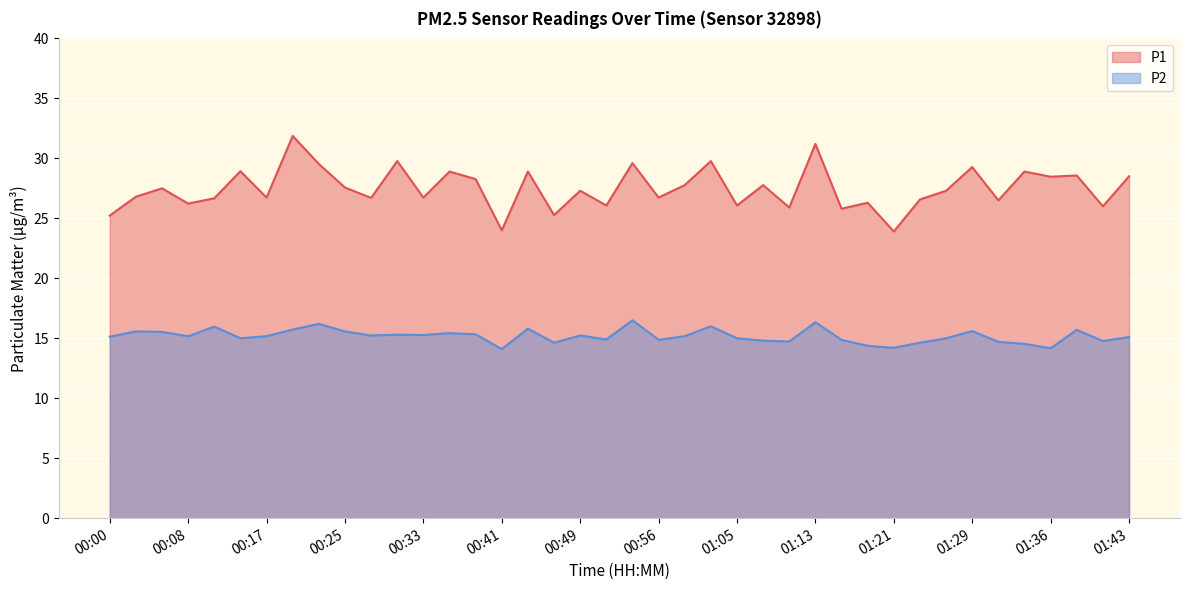

What is the minimum value shown in the chart?

14.1